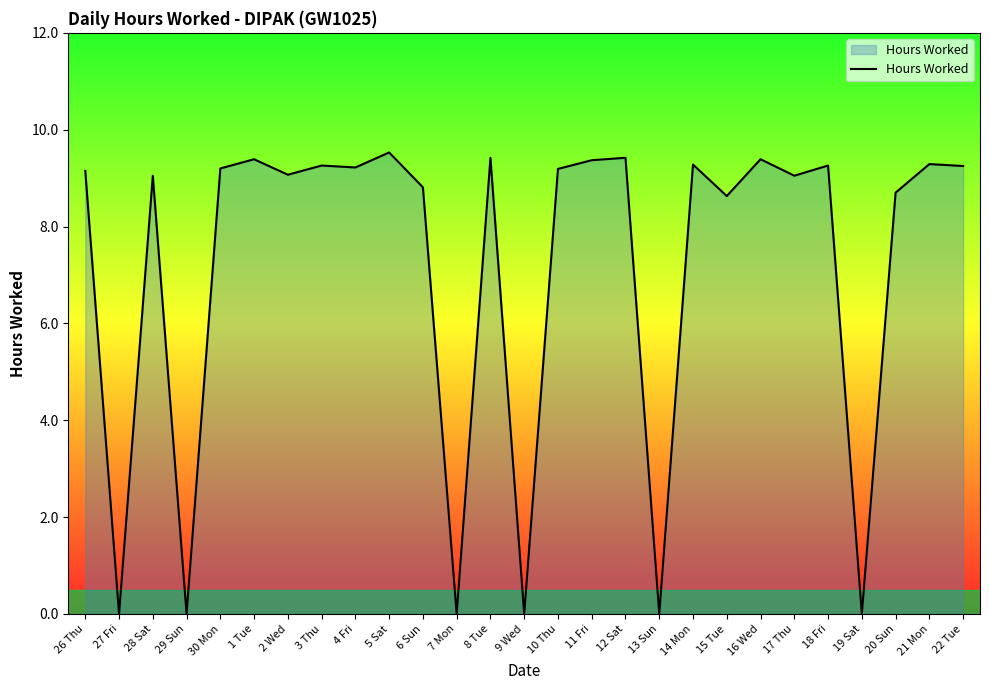

What is the difference between the maximum and minimum values?

9.5